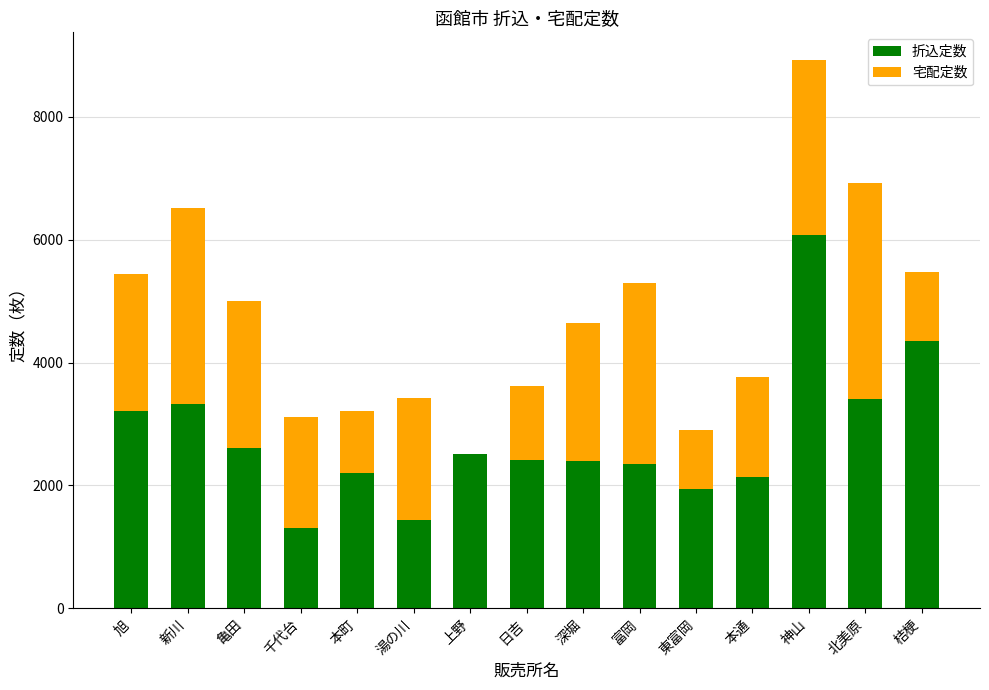

What is the highest value of the 折込定数 series?

6070